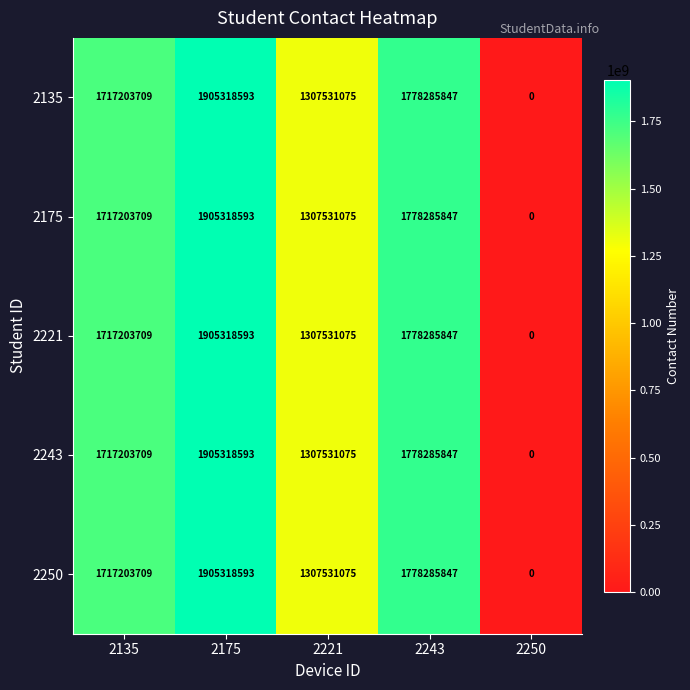

Reading left to right, list all the values displayed in this chart.

2135: 2135=1717203709	2175=1905318593	2221=1307531075	2243=1778285847	2250=0
2175: 2135=1717203709	2175=1905318593	2221=1307531075	2243=1778285847	2250=0
2221: 2135=1717203709	2175=1905318593	2221=1307531075	2243=1778285847	2250=0
2243: 2135=1717203709	2175=1905318593	2221=1307531075	2243=1778285847	2250=0
2250: 2135=1717203709	2175=1905318593	2221=1307531075	2243=1778285847	2250=0